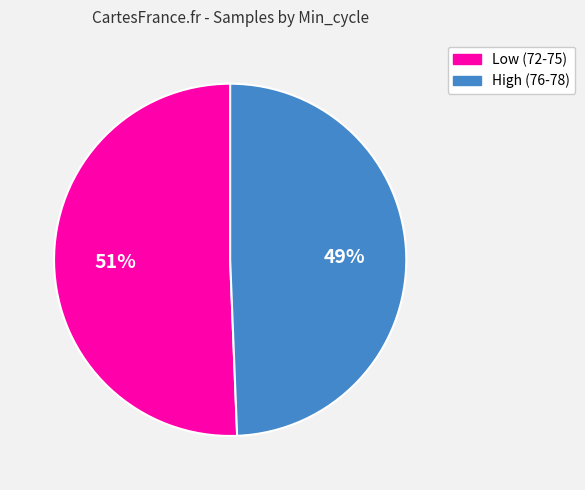

To the nearest percent, what portion does High (76-78) represent?

49%